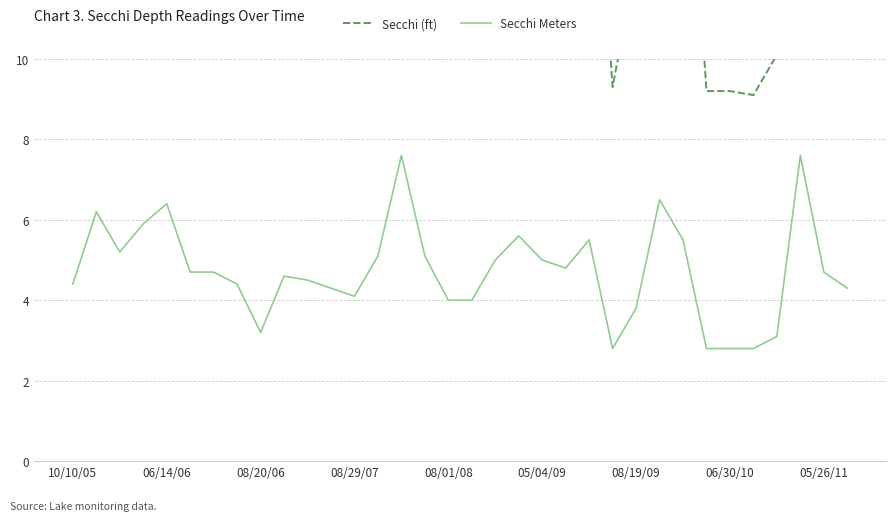

What is the minimum value for Secchi Meters?

2.8